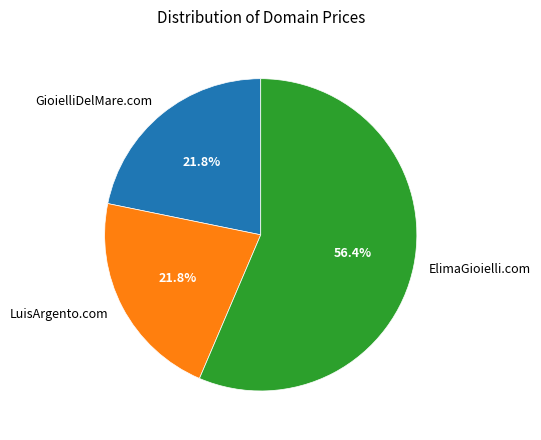

Which category accounts for the majority?

ElimaGioielli.com